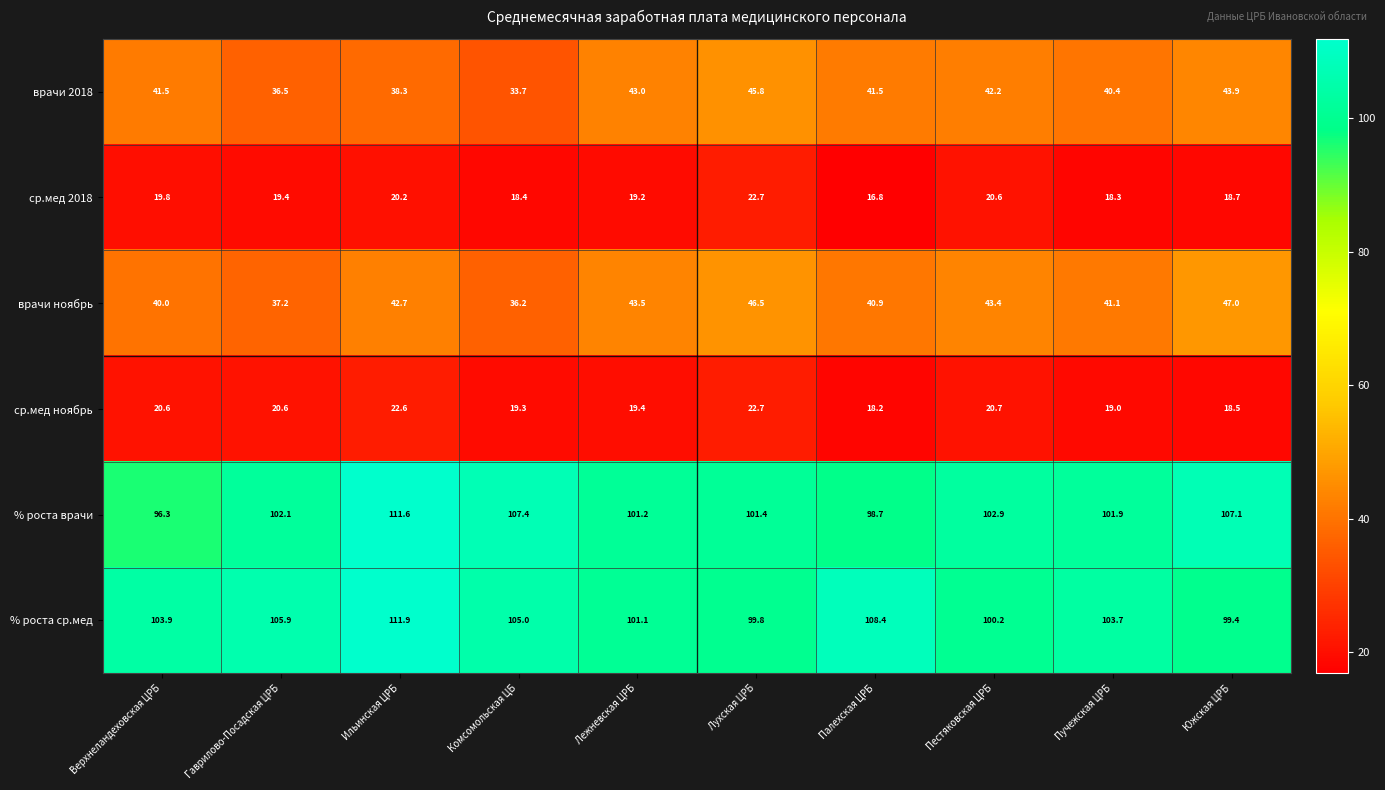

How many data points in % роста врачи are above 102?

5